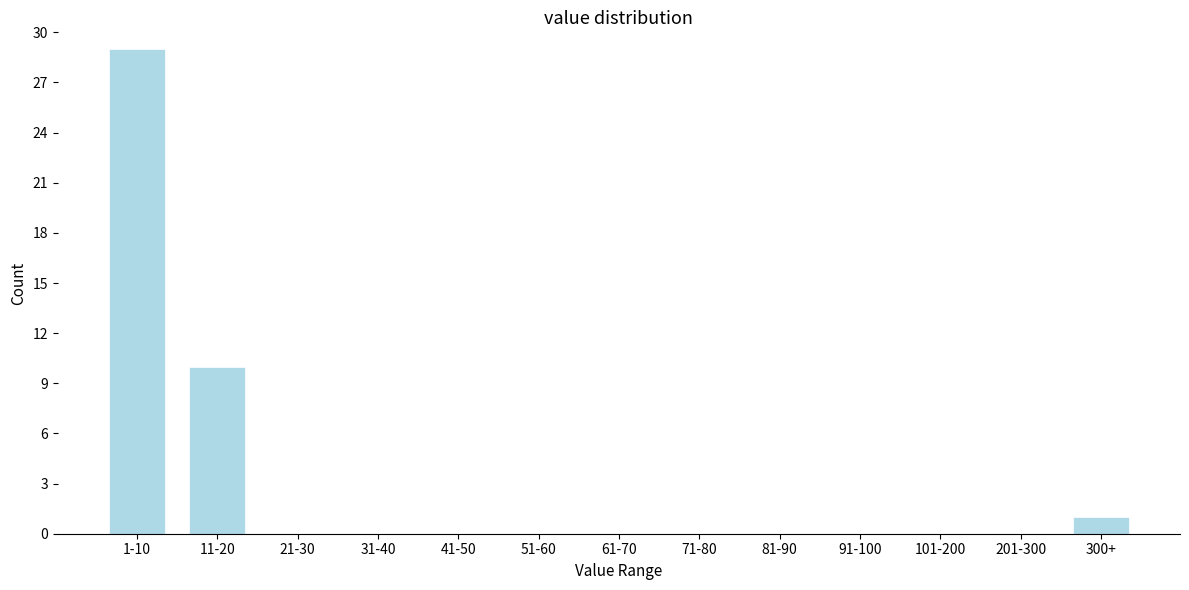

Reading left to right, transcribe all the data shown in this chart.

1-10=29	11-20=10	21-30=0	31-40=0	41-50=0	51-60=0	61-70=0	71-80=0	81-90=0	91-100=0	101-200=0	201-300=0	300+=1